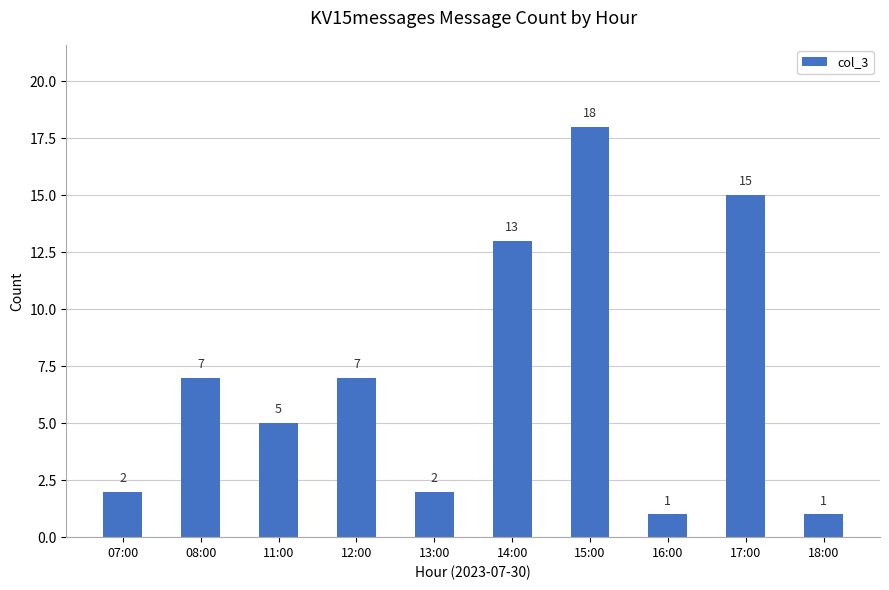

What is the sum of all values?

71